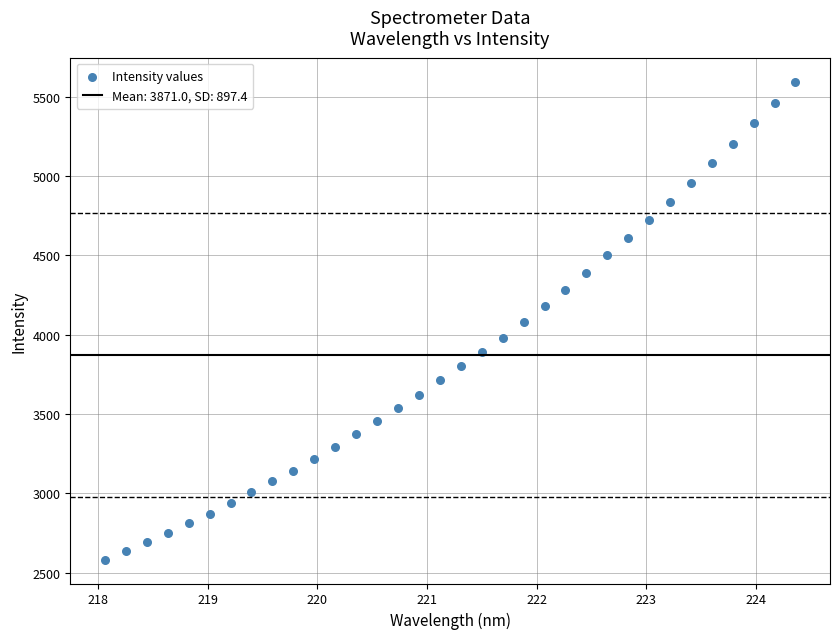

What is the range of Y values (max minus min)?

3014.3